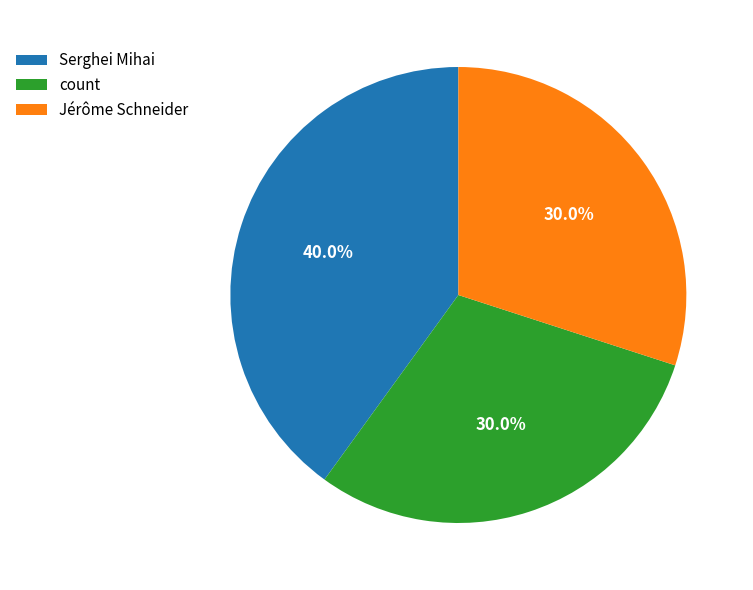

Which has a higher value, Serghei Mihai or count?

Serghei Mihai